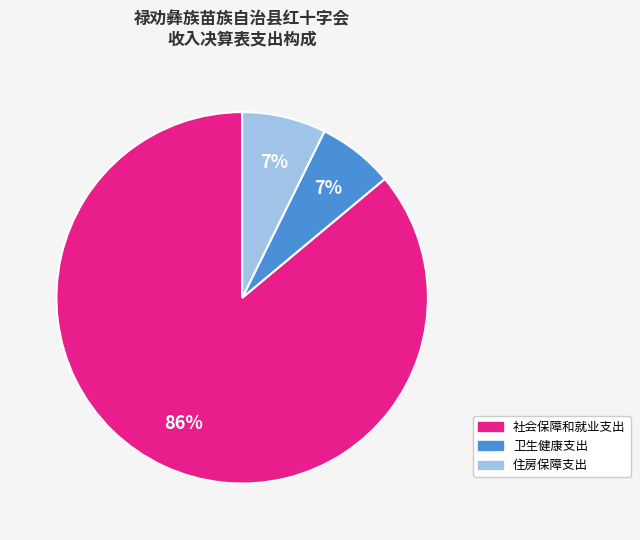

The 卫生健康支出 slice represents 1% of the pie. True or false?

False